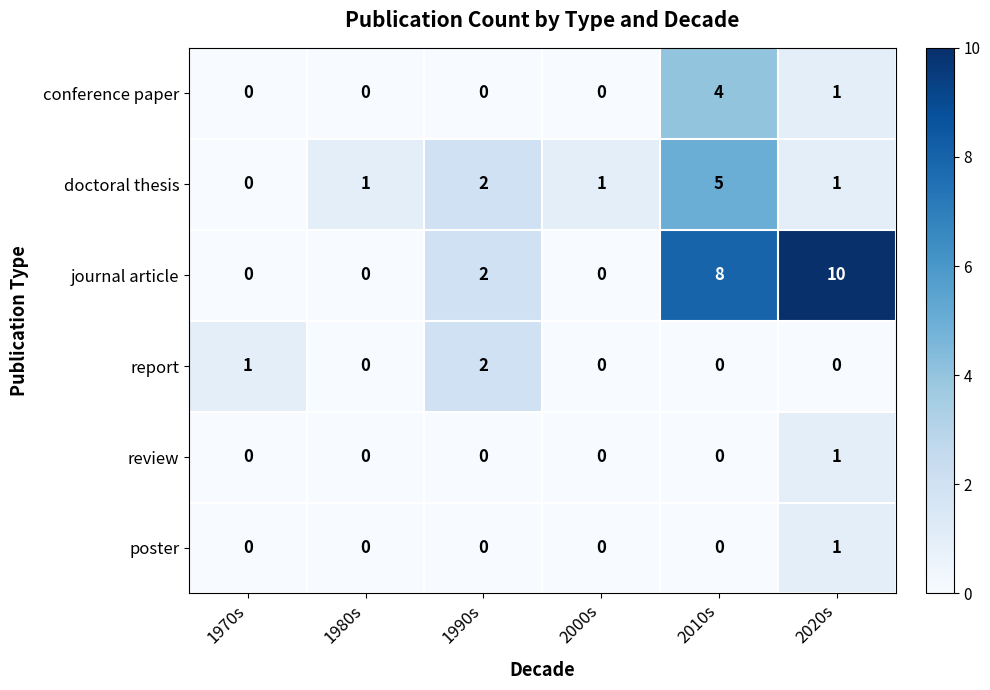

Which series changed the most between 2000s and 2010s?

journal article